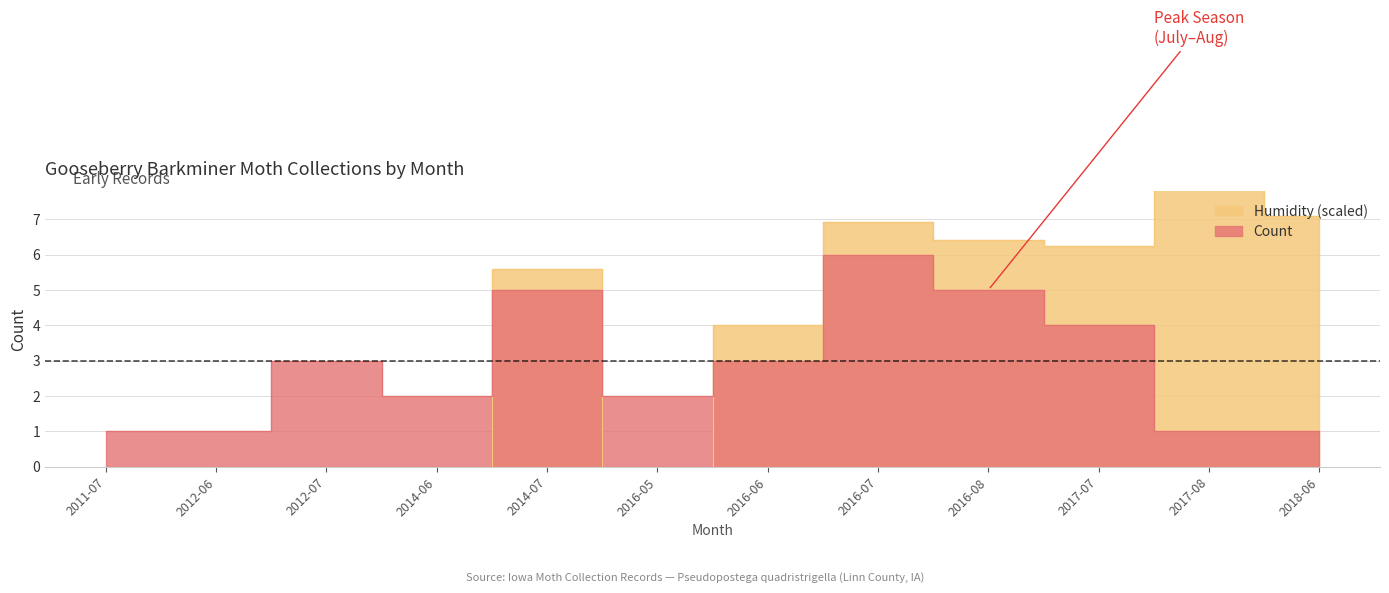

Which category has the lowest value across all series?

2011